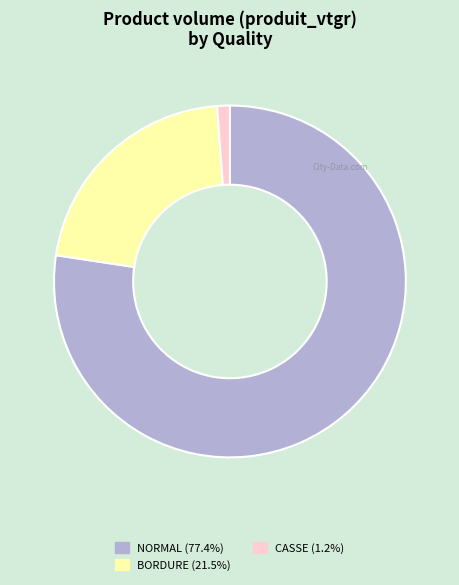

Is there any slice that represents more than half of the pie?

Yes